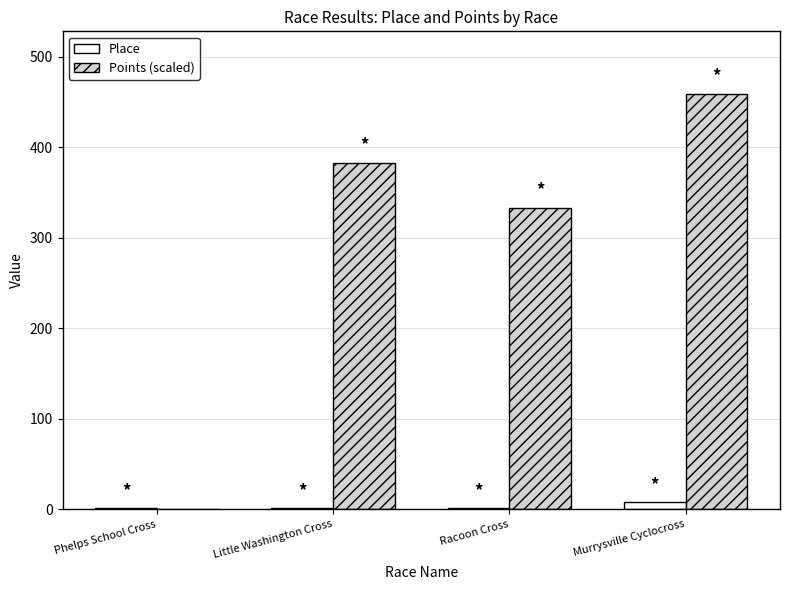

What is the average value of the Points (scaled) series?

293.9